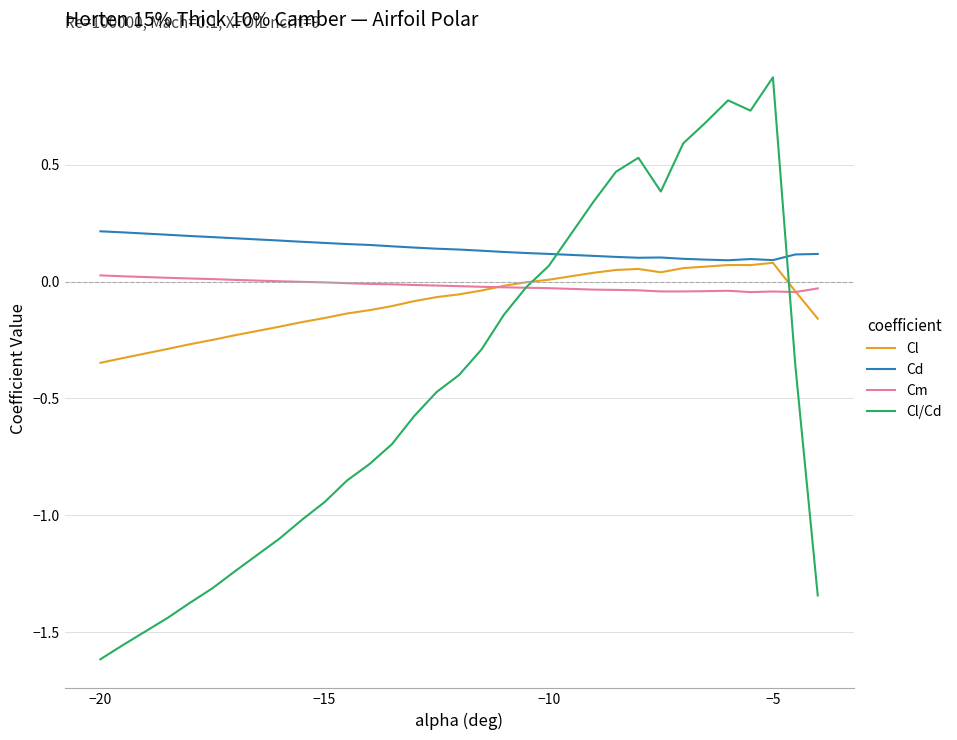

True or false: Cd and Cm cross at least once.

False